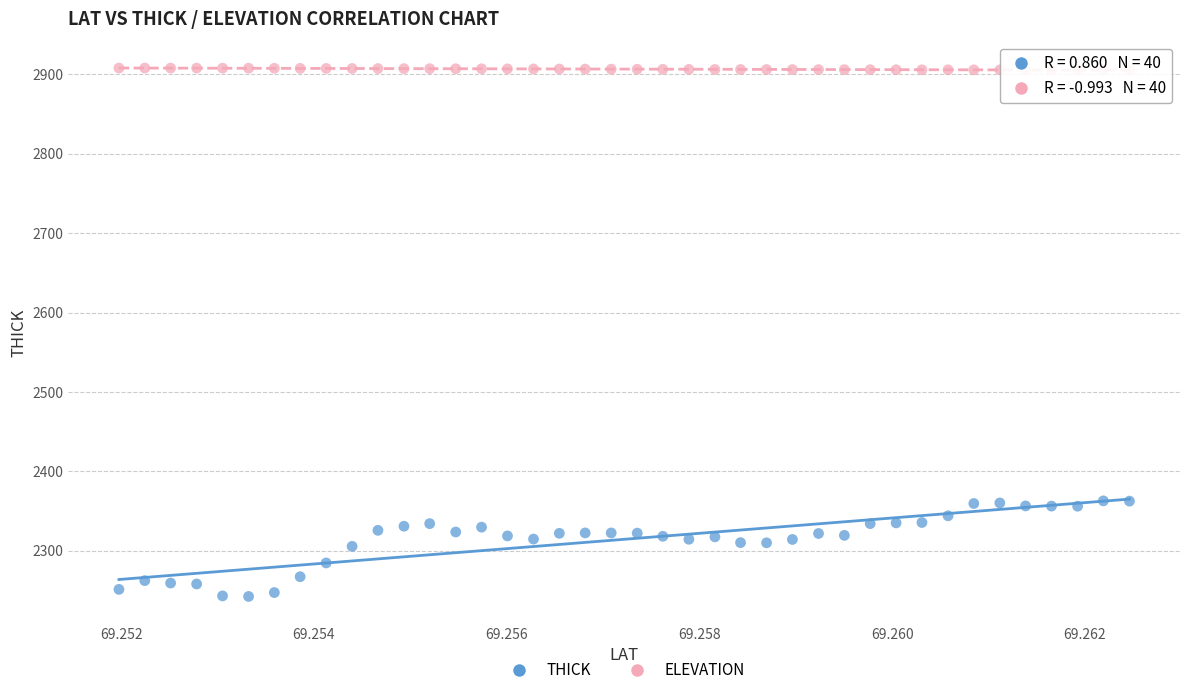

Which series has the largest Y range (max minus min)?

THICK